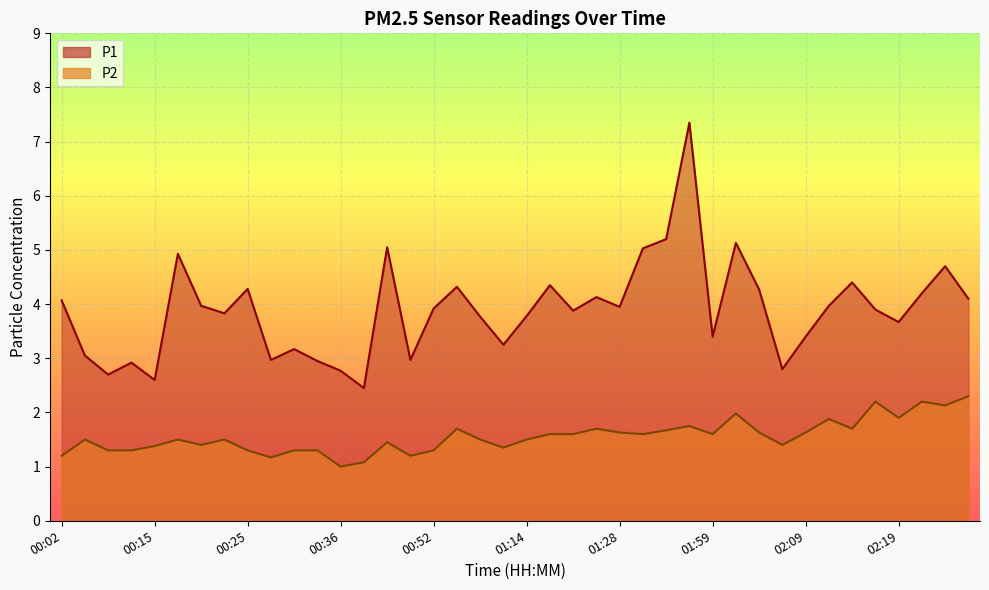

At which category is the sum across all series the highest?

01:48